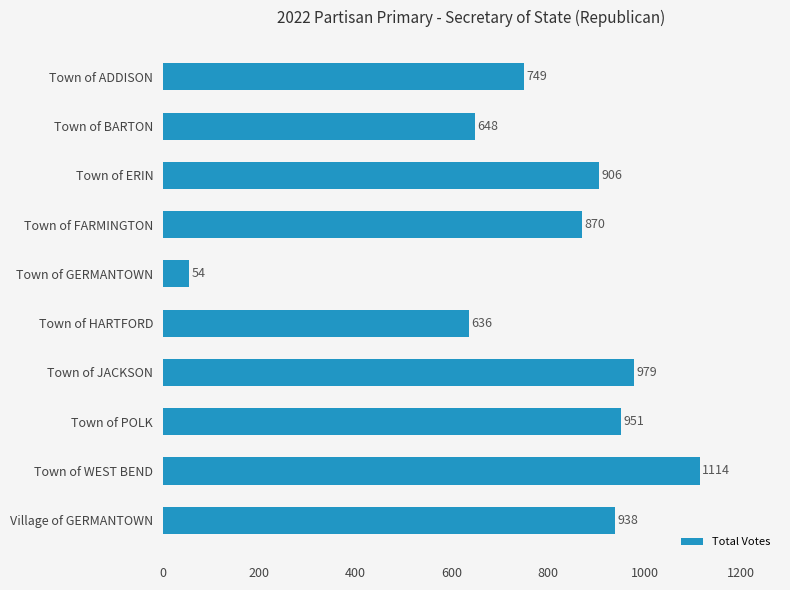

Where is the data nearest to the value 584?

Town of HARTFORD